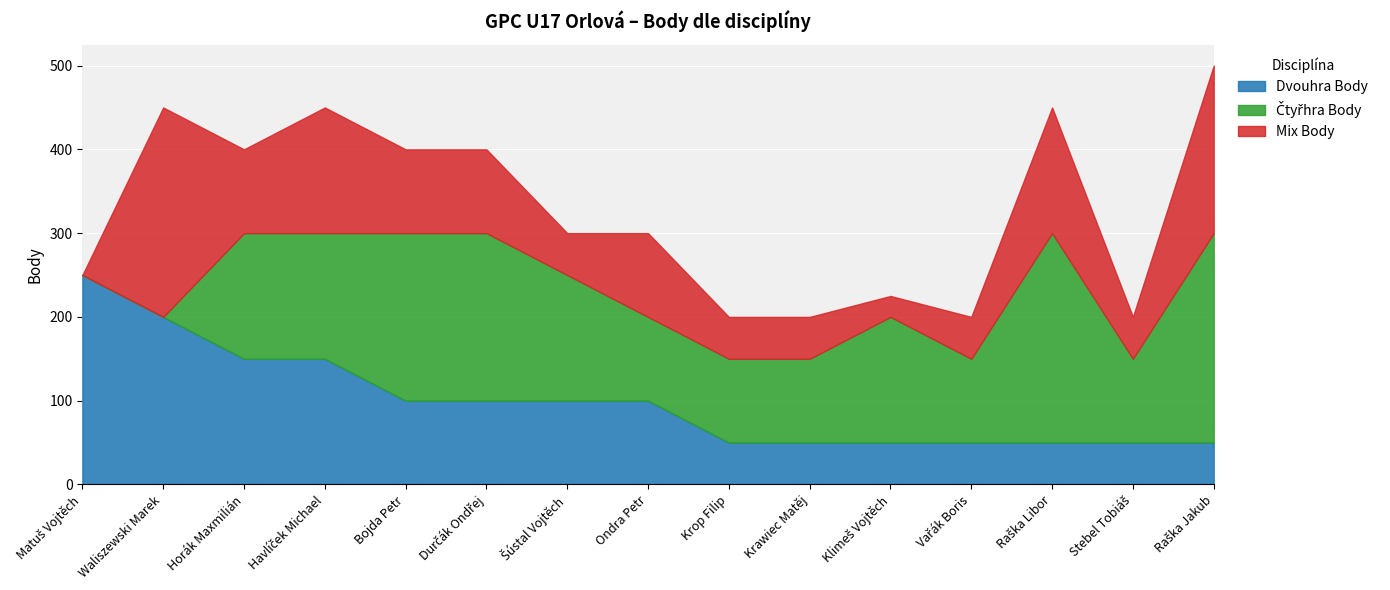

What is the value of the Čtyřhra Body point at the 6th from the left?

200